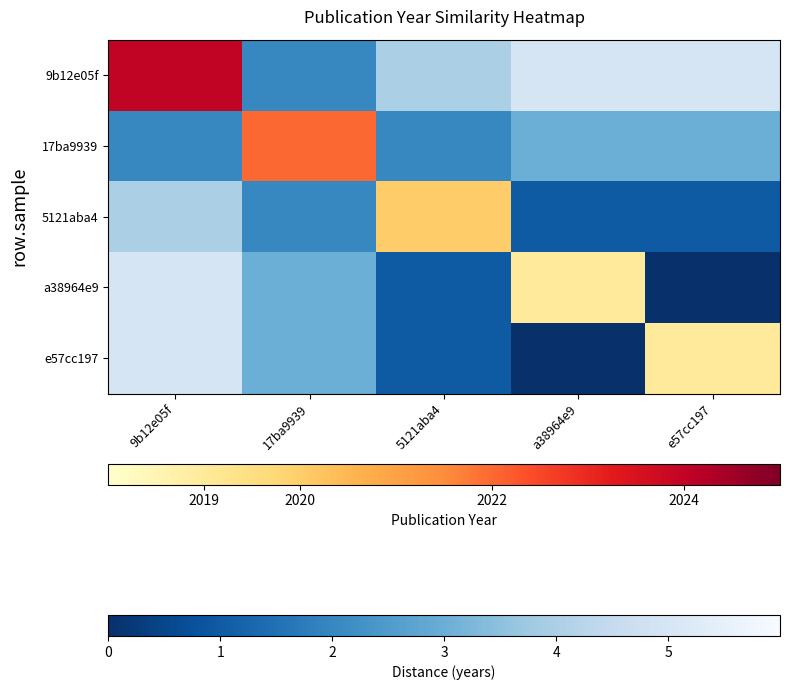

Which series has the widest spread of values?

9b12e05f